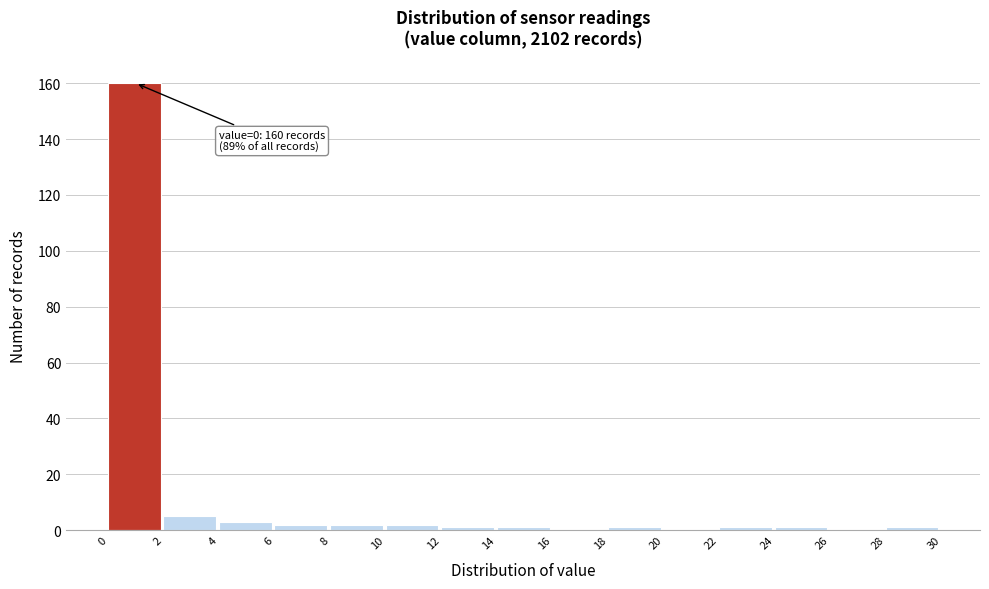

Over which range of the x-axis is the bar tallest?

0 to 2